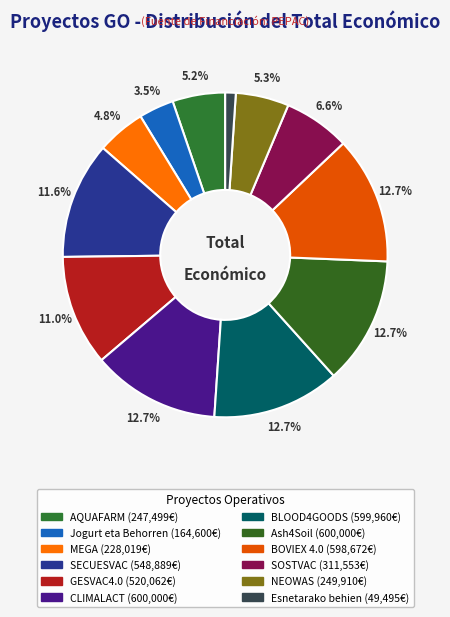

To the nearest percent, what portion does NEOWAS represent?

5%